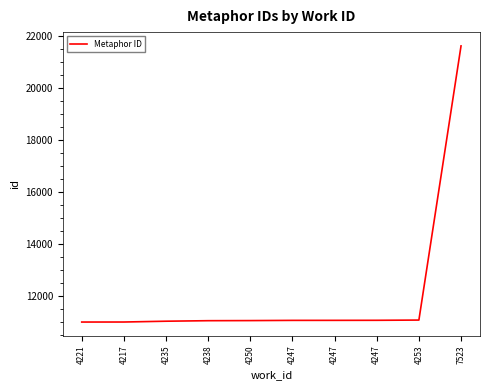

What is the average value?

12095